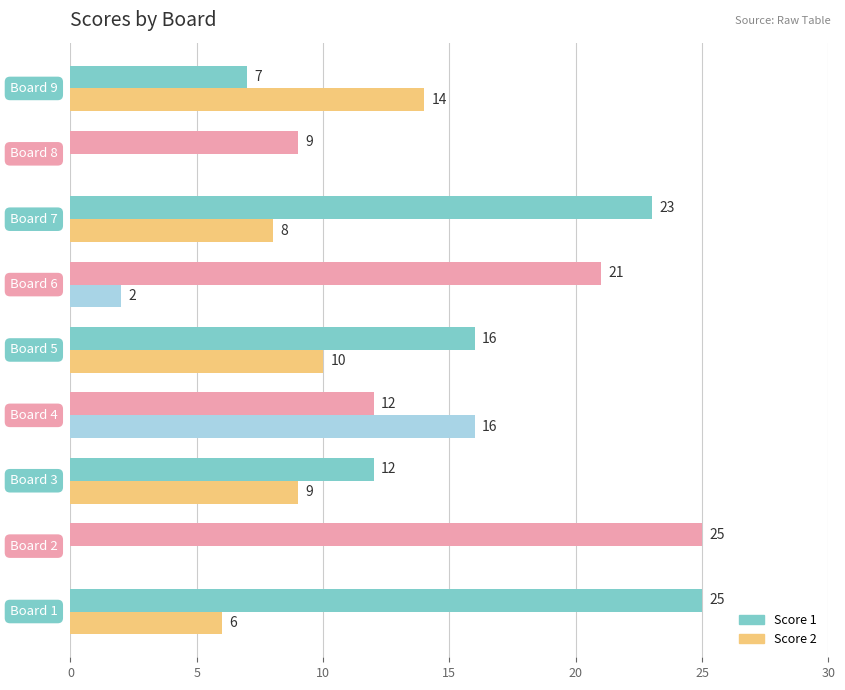

How many data points does each series have?

9